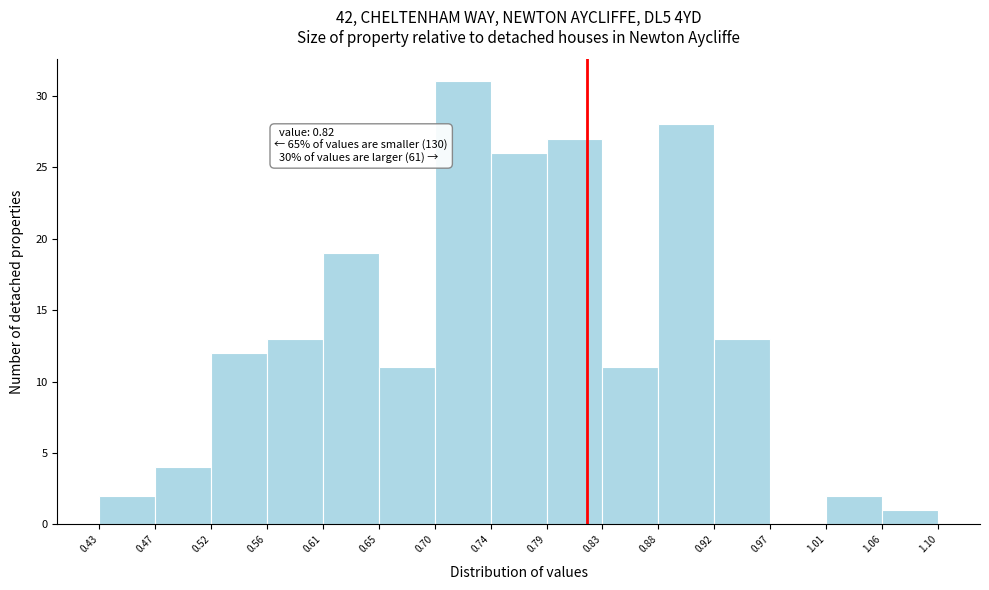

Which range on the x-axis has the tallest bar?

0.70 to 0.74